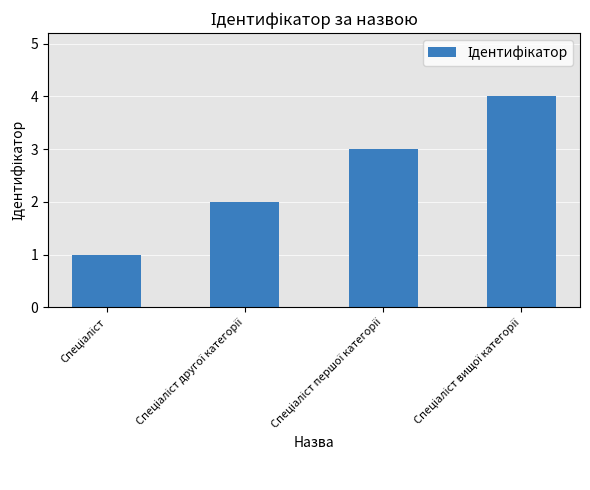

Are the bars horizontal?

No